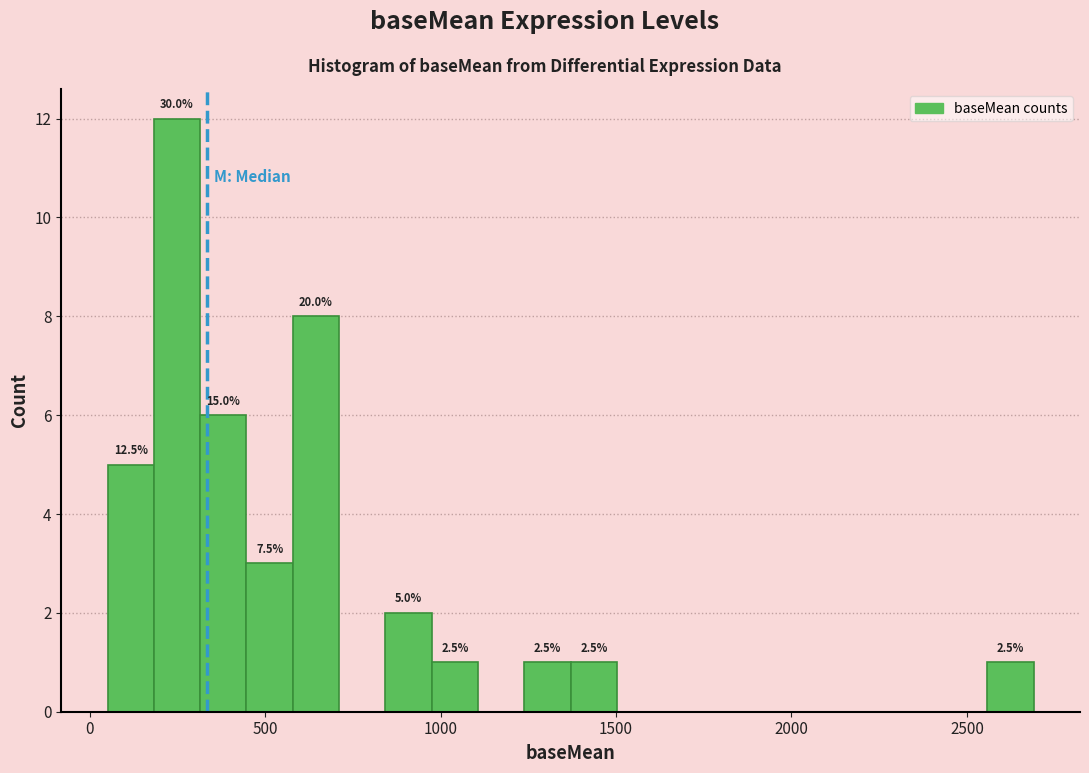

Read against the x-axis, roughly where is the centre of the tallest bar?

250